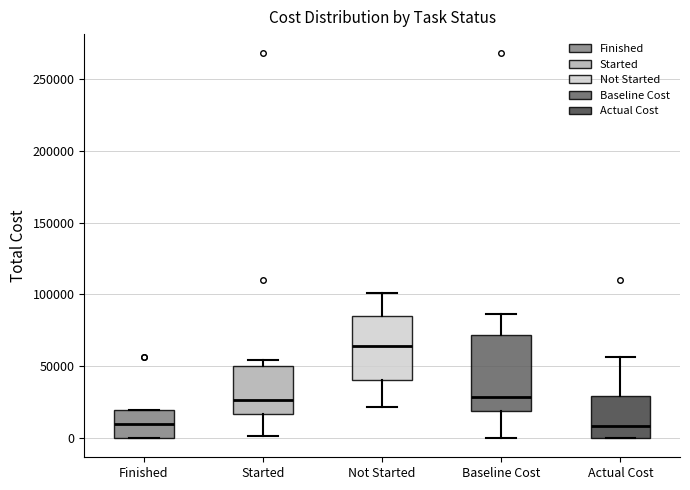

Which box is the tallest, from its lower edge to its upper edge?

Baseline Cost